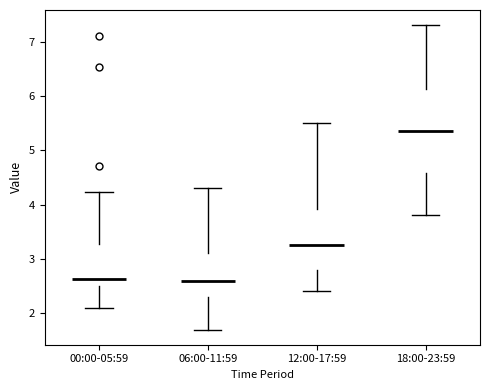

Where is the lower edge of the box for 06:00-11:59 on the y-axis? The values are not printed on the chart, so give them approximately, as read against the axis.

2.3